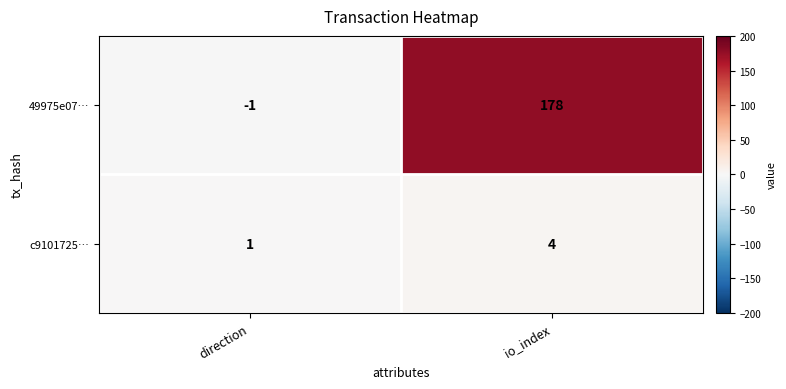

Which category has the highest value across all series?

io_index